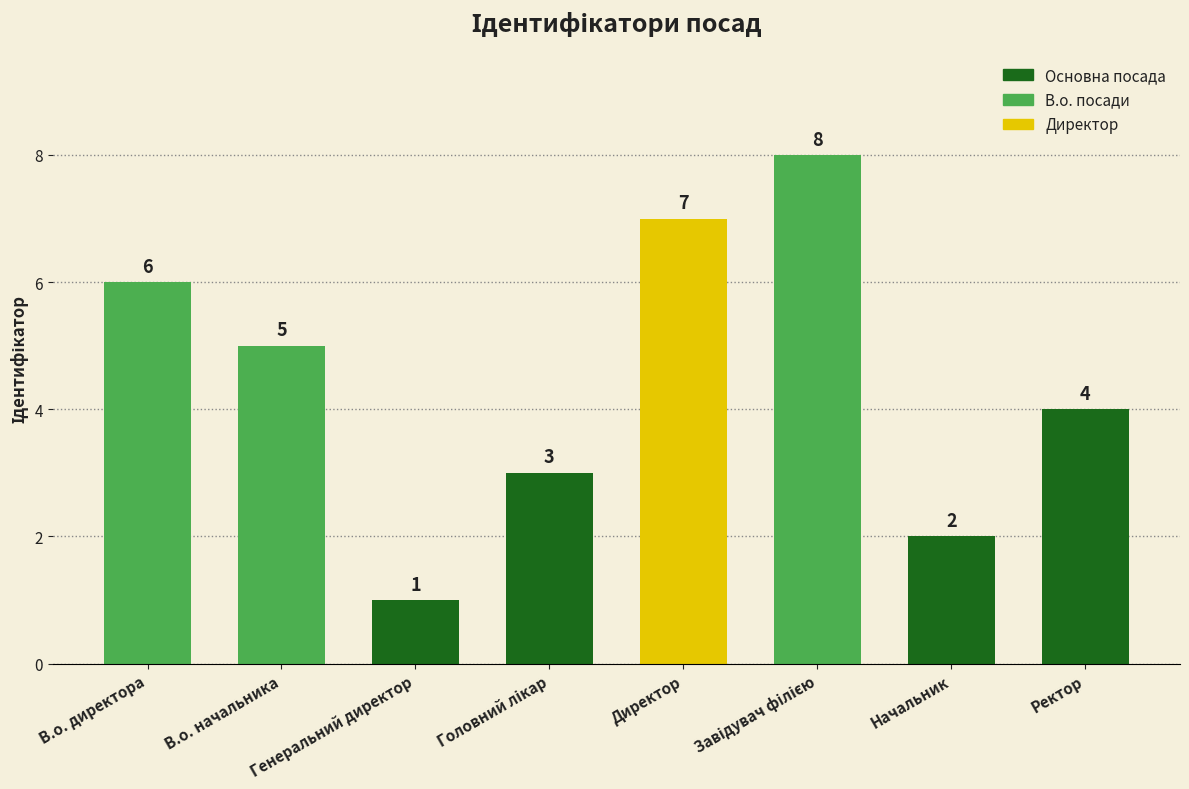

How many categories are shown in the chart?

8